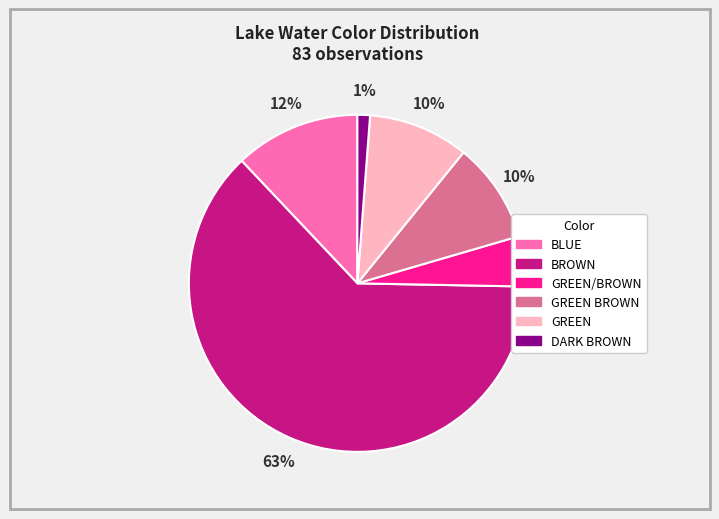

To the nearest percent, what is the difference between the largest and smallest slice percentages?

61%